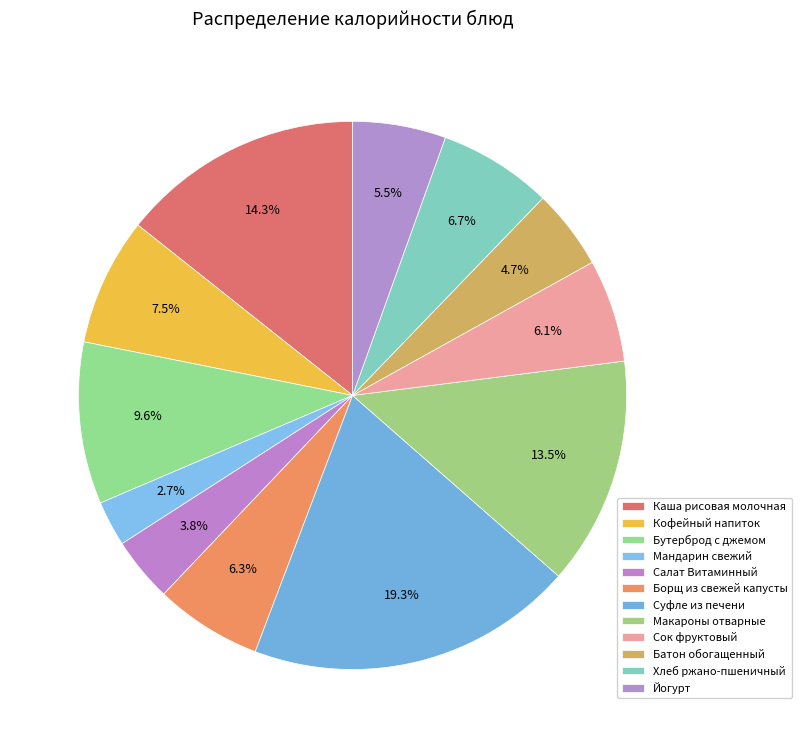

What is the change in value from Бутерброд с джемом to Йогурт?

-57.5